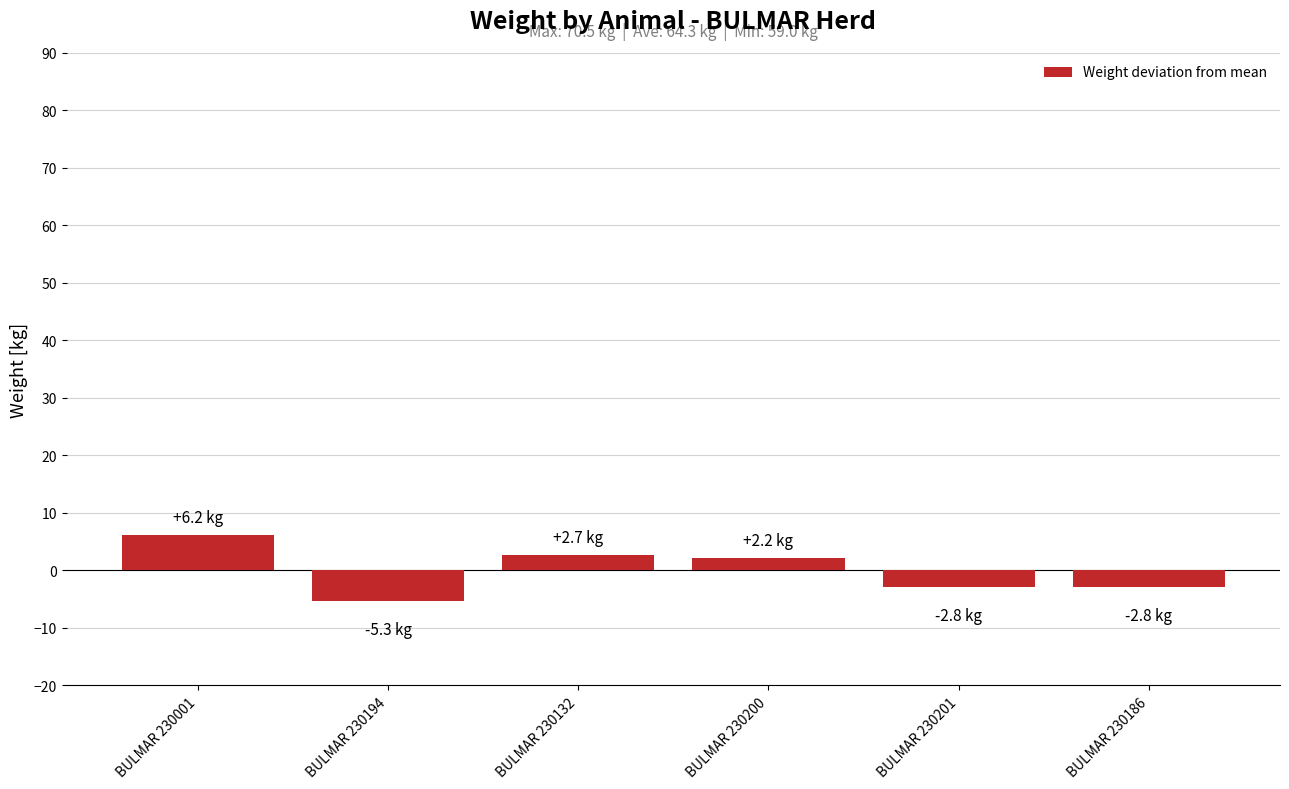

How many positive values are there?

3